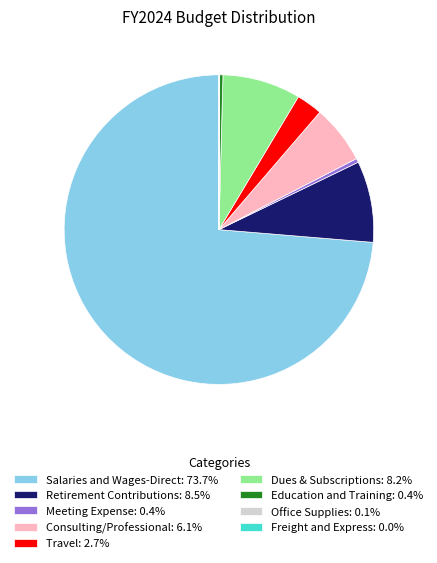

Is Retirement Contributions: 8.5% the majority of the pie?

No